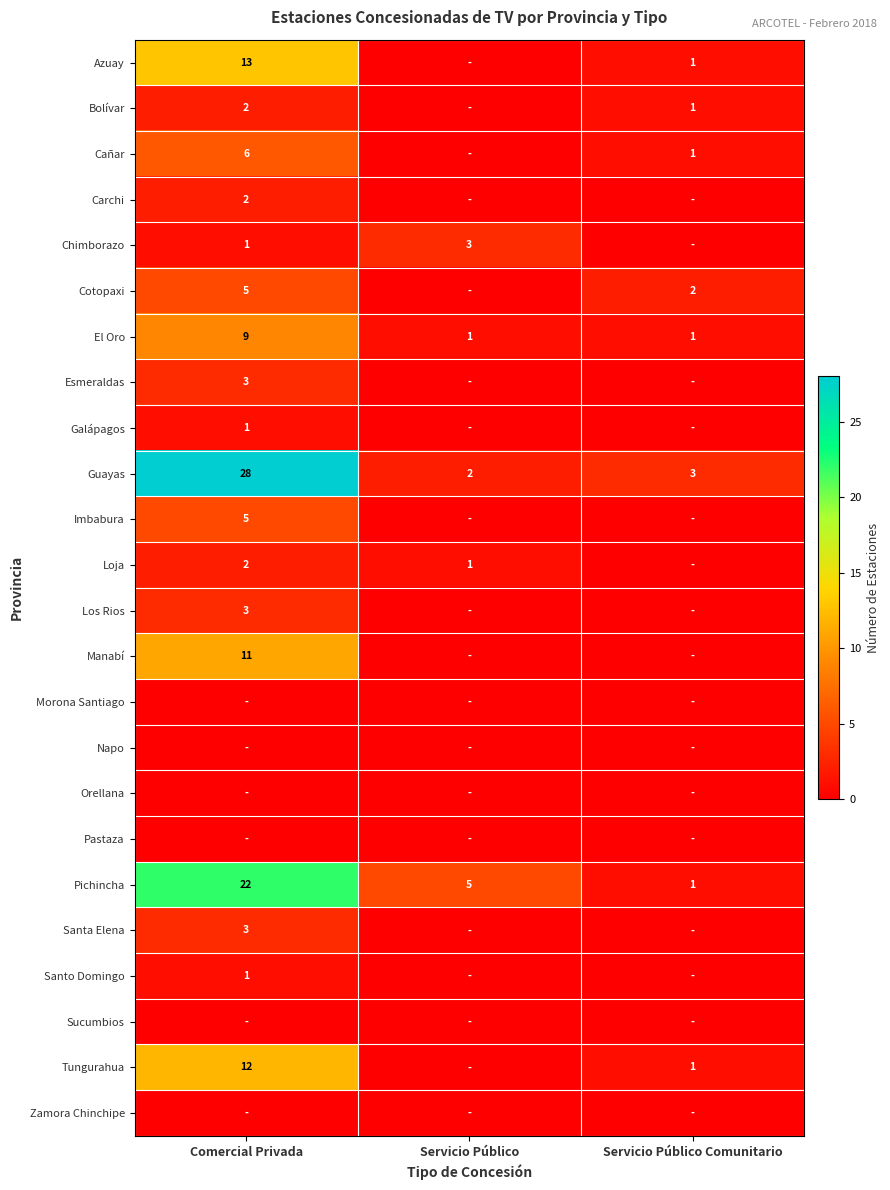

The Guayas series shows 0 at Servicio Público. True or false?

False